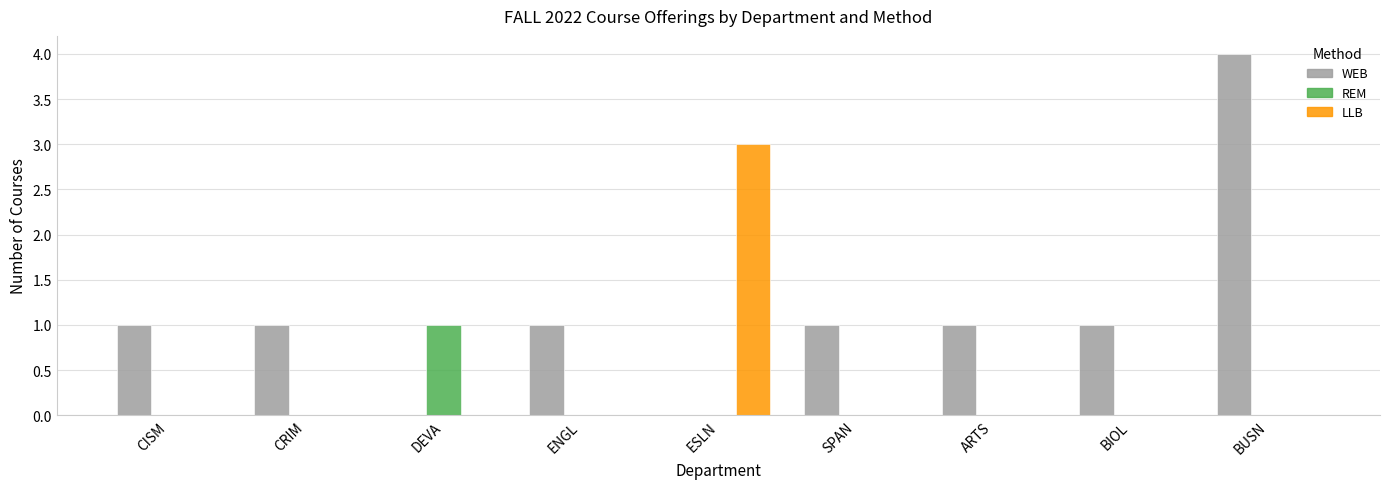

Is the value of LLB at SPAN greater than the value of REM at DEVA?

No